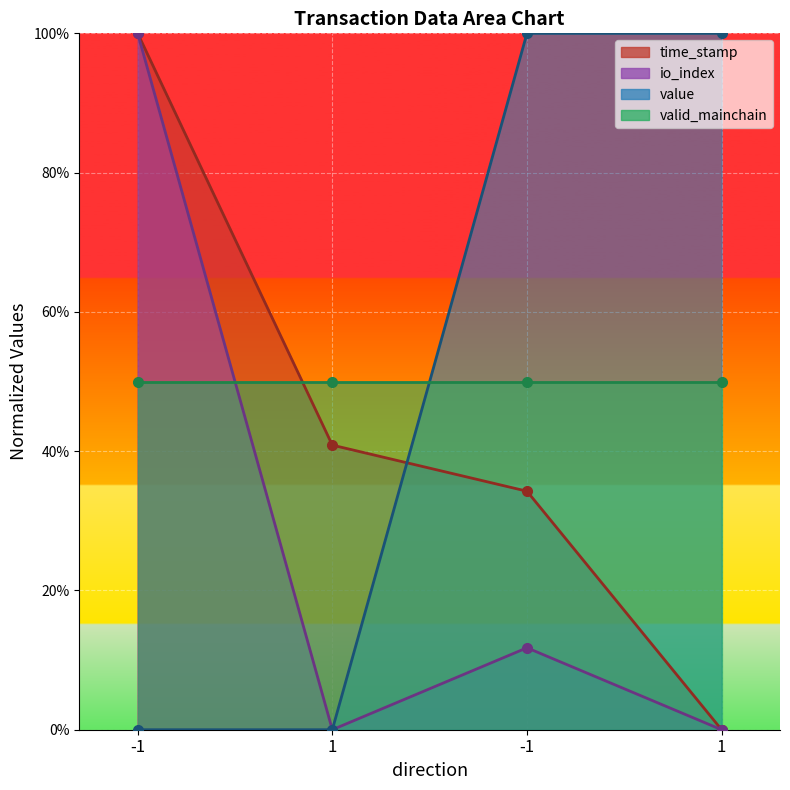

What is the difference between the highest and lowest values at 1?

40.9